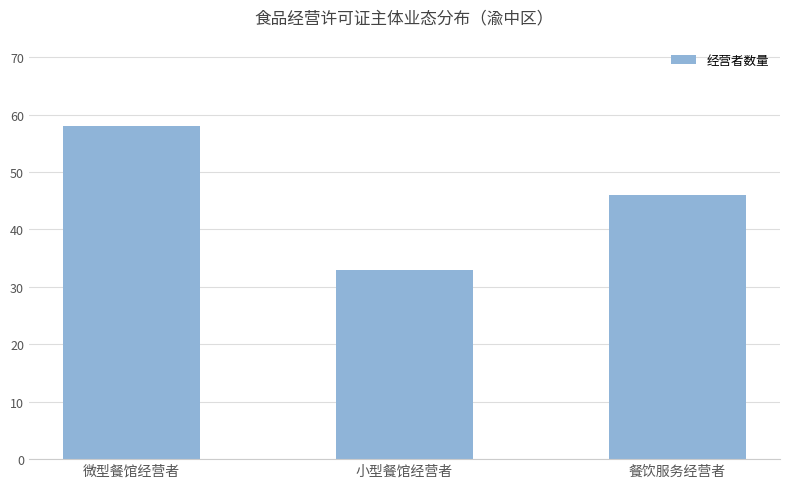

List the labels in order of value, smallest first.

小型餐馆经营者, 餐饮服务经营者, 微型餐馆经营者